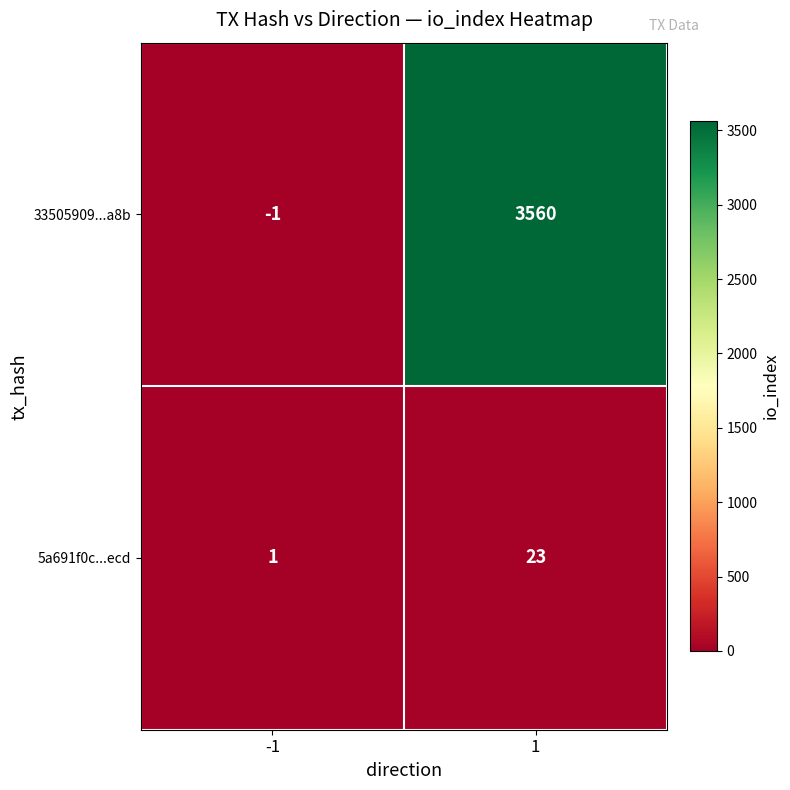

What value does the 33505909...a8b series have at 1?

3560